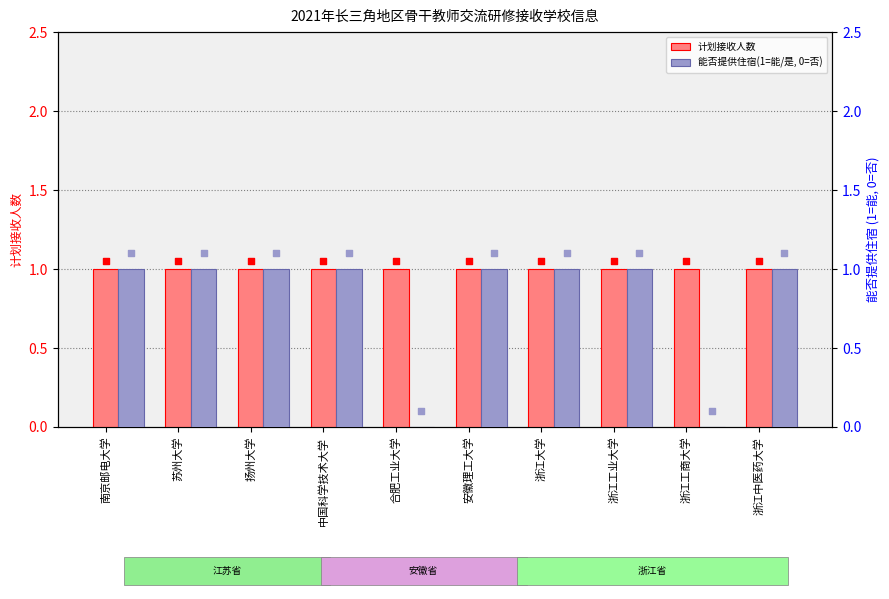

Is the value of 计划接收人数 at 浙江工商大学 greater than the value of 能否提供住宿(1=能/是, 0=否) at 浙江工商大学?

Yes